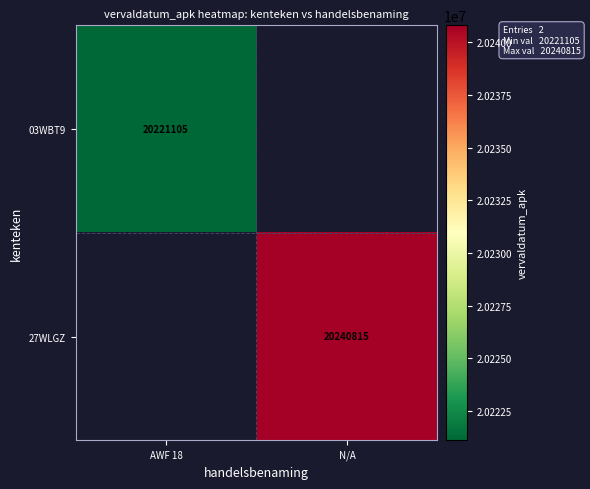

The 03WBT9 series shows 20221105 at AWF 18. True or false?

True